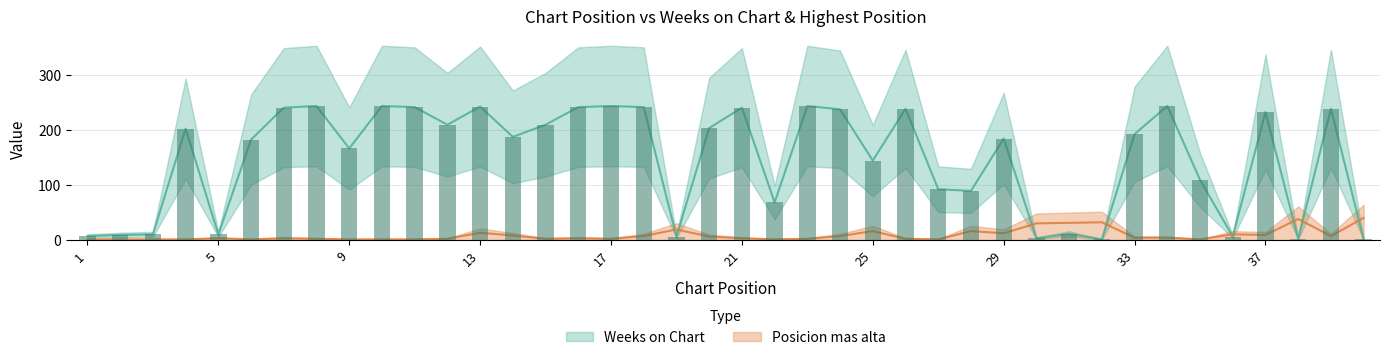

How many bars are there in each group?

2